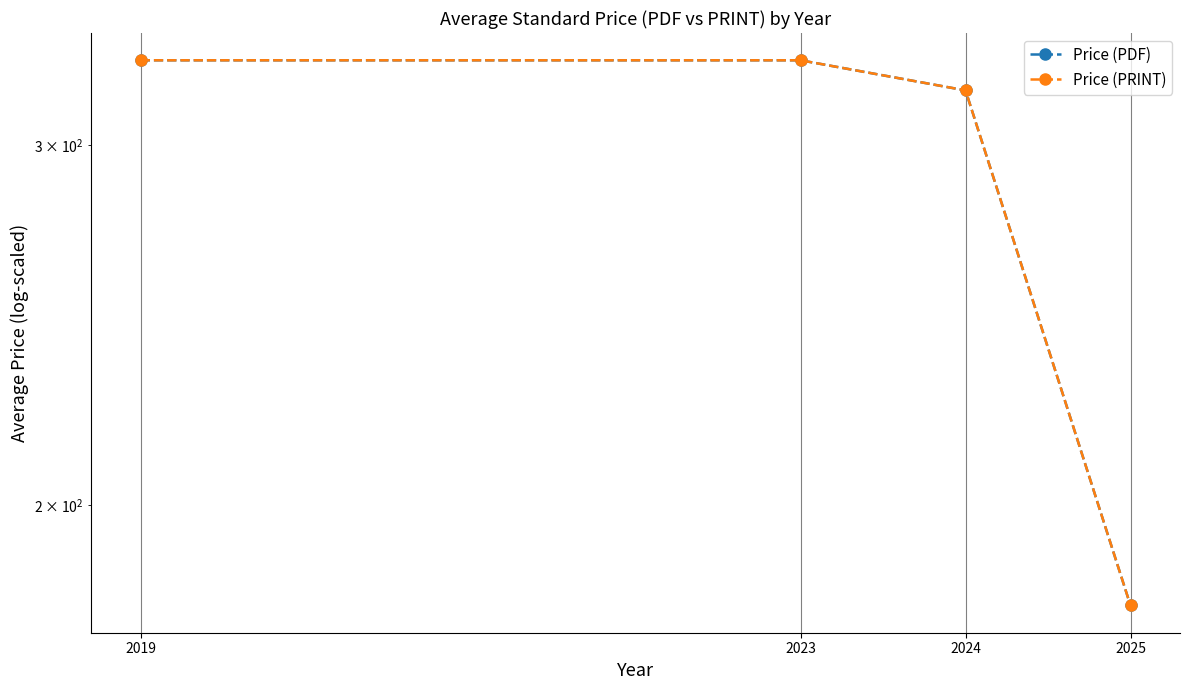

List the labels in order of Price (PDF) value, largest first.

2019, 2023, 2024, 2025